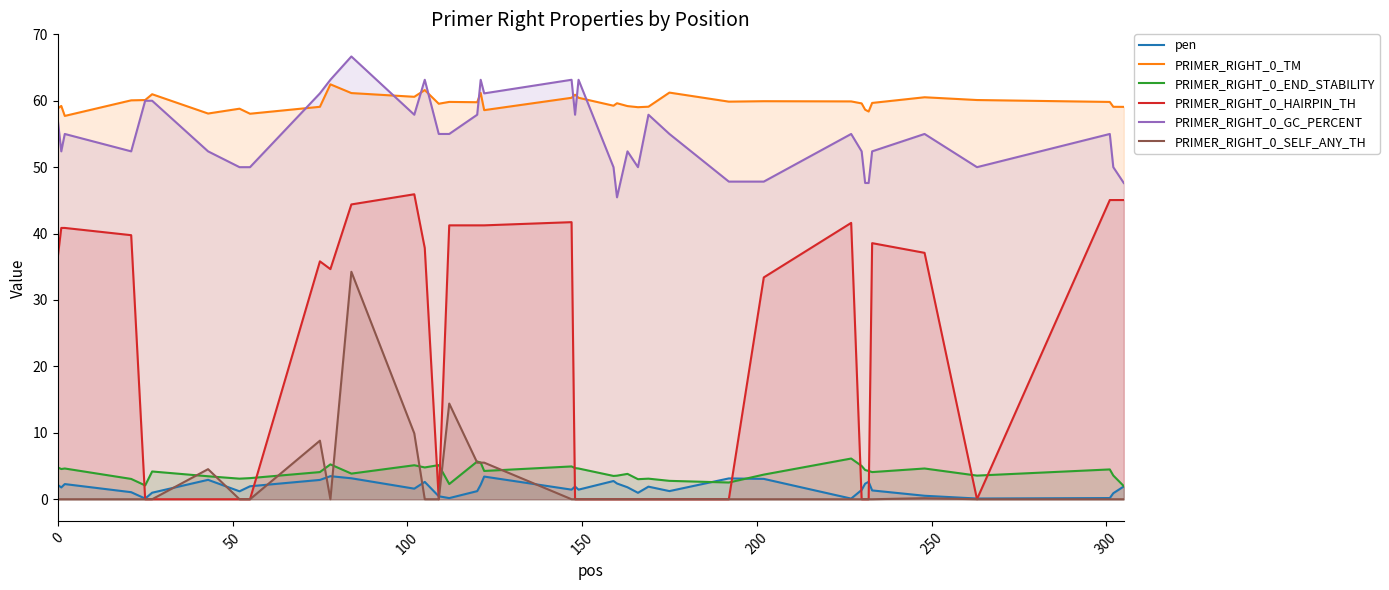

Which series has the largest total across all categories?

PRIMER_RIGHT_0_TM